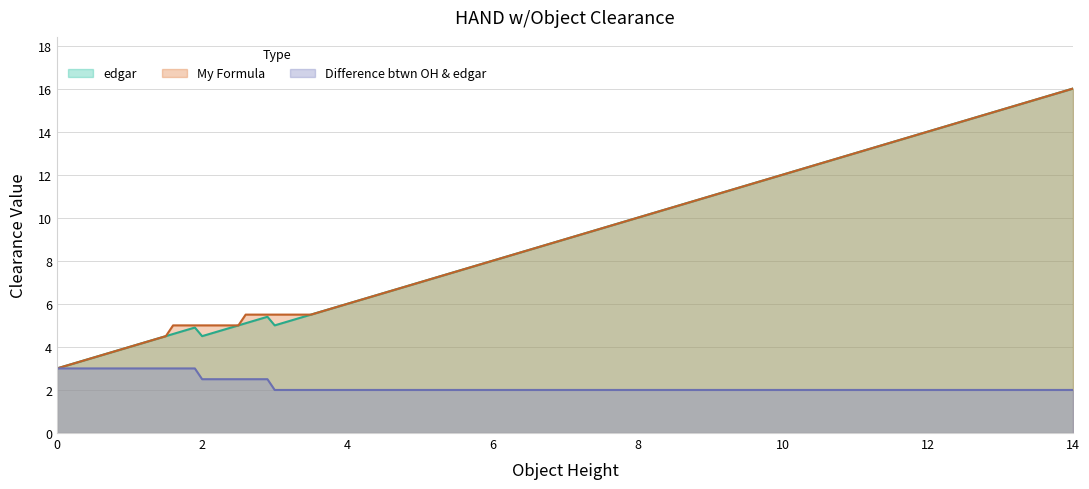

List the series in order of their peak value, highest first.

edgar, My Formula, Difference